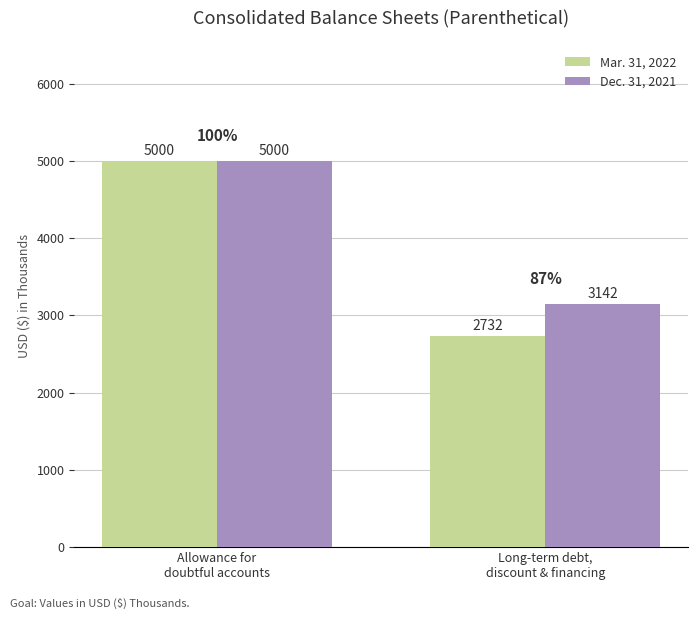

The Mar. 31, 2022 series shows 3482 at Allowance for
doubtful accounts. True or false?

False